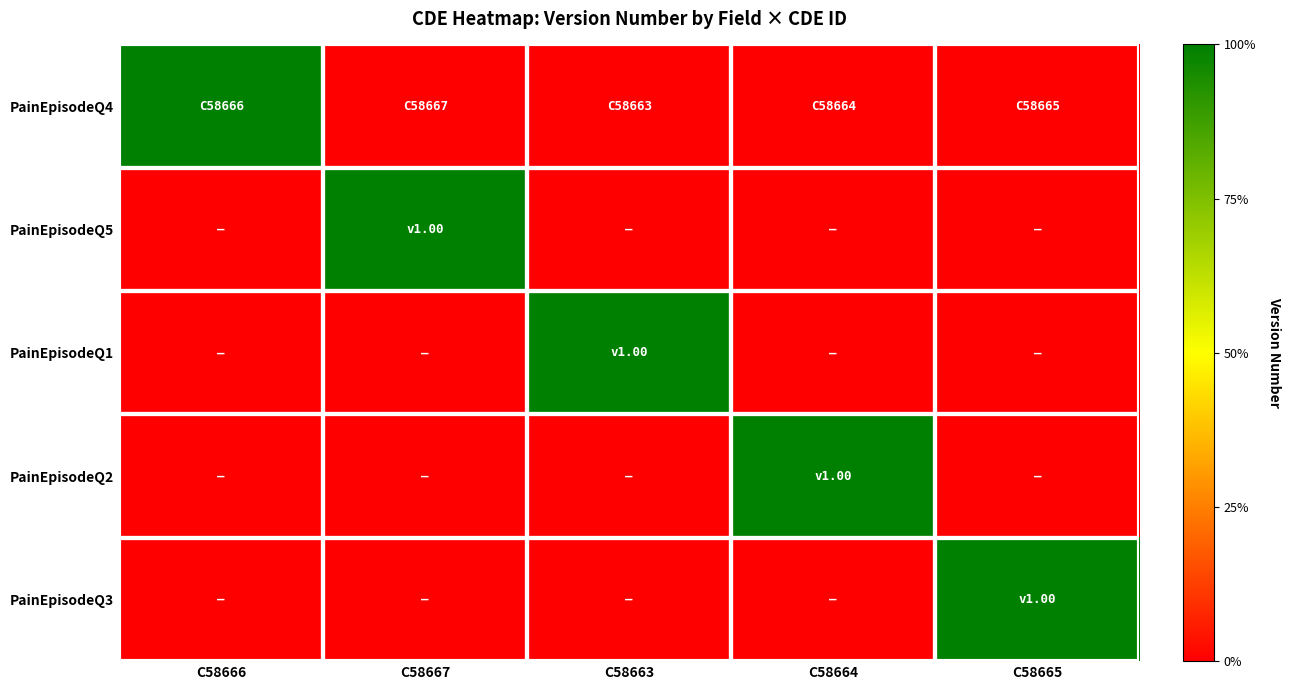

What is the spread (max minus min) of values at C58666?

1